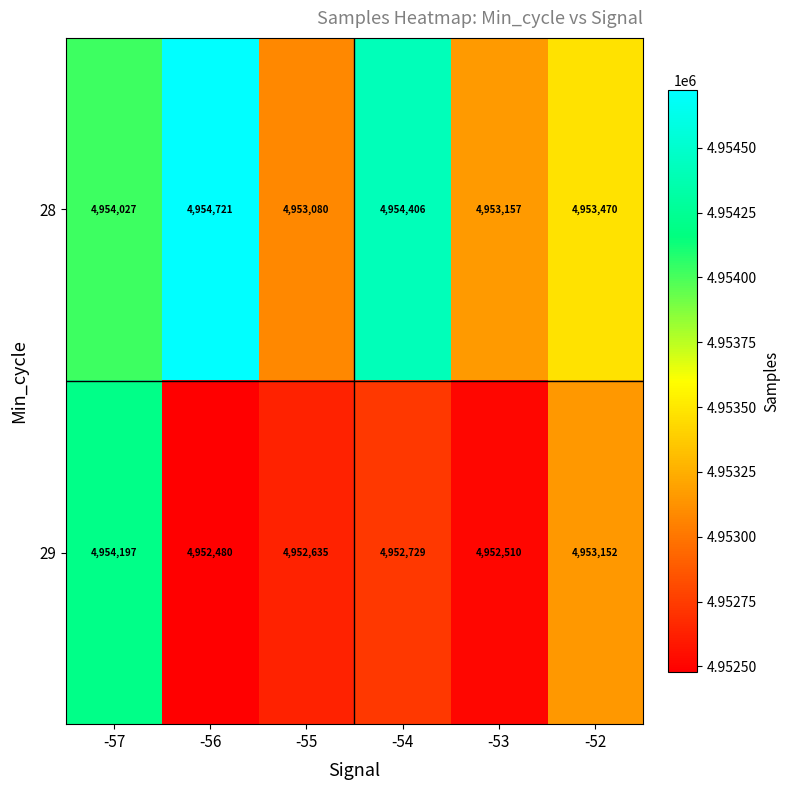

List the series in order of their overall mean, lowest first.

29, 28